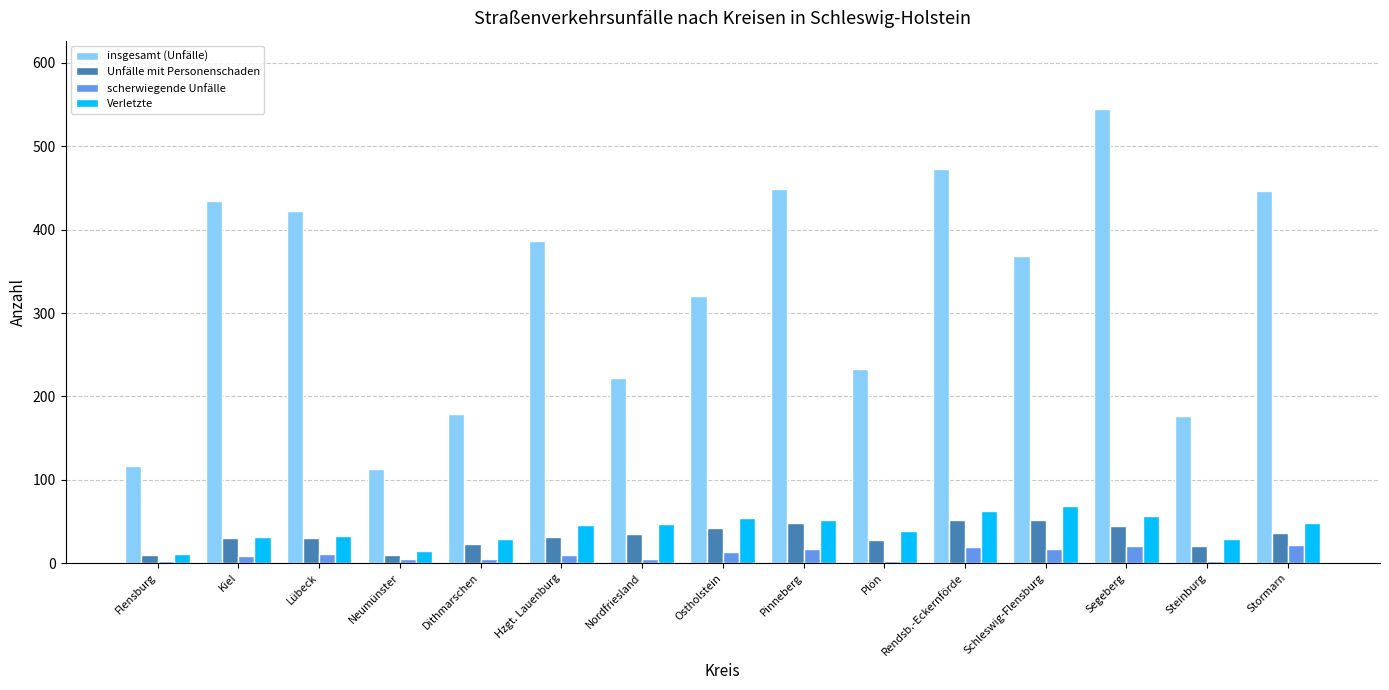

Are the bars horizontal?

No